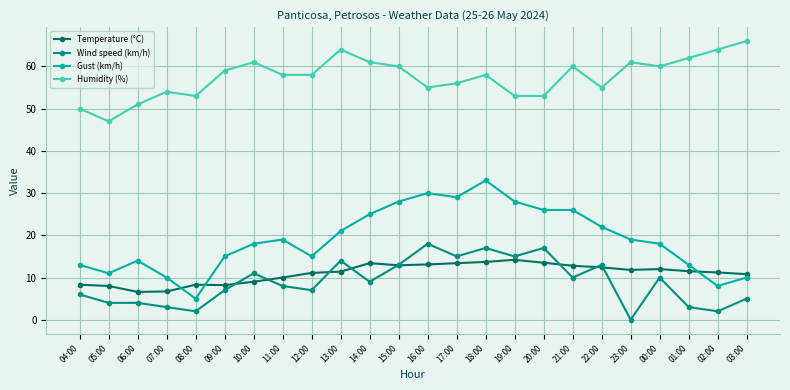

What is the greatest value displayed?

66.0